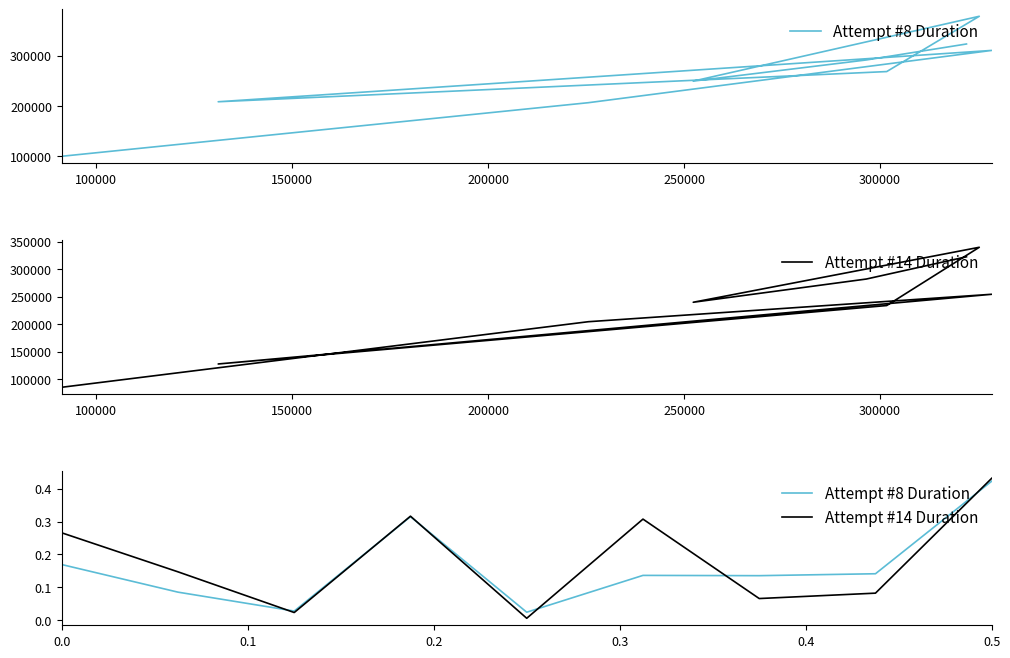

What is the value of the Attempt #14 Duration point at the 8th from the left?

0.1